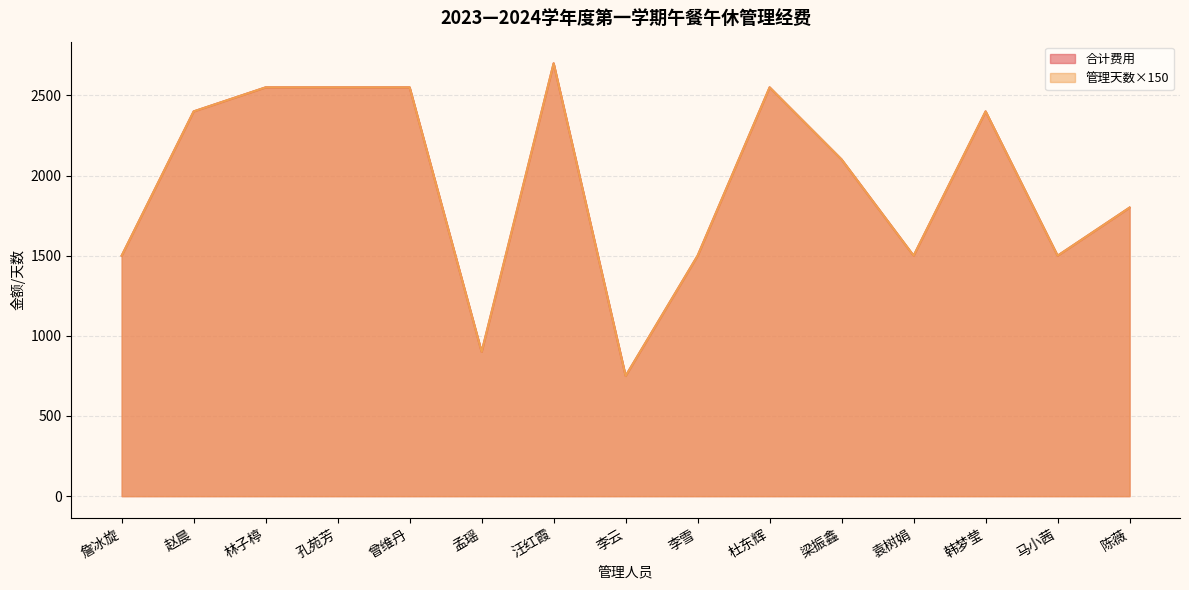

What is the minimum value for 管理天数?

750